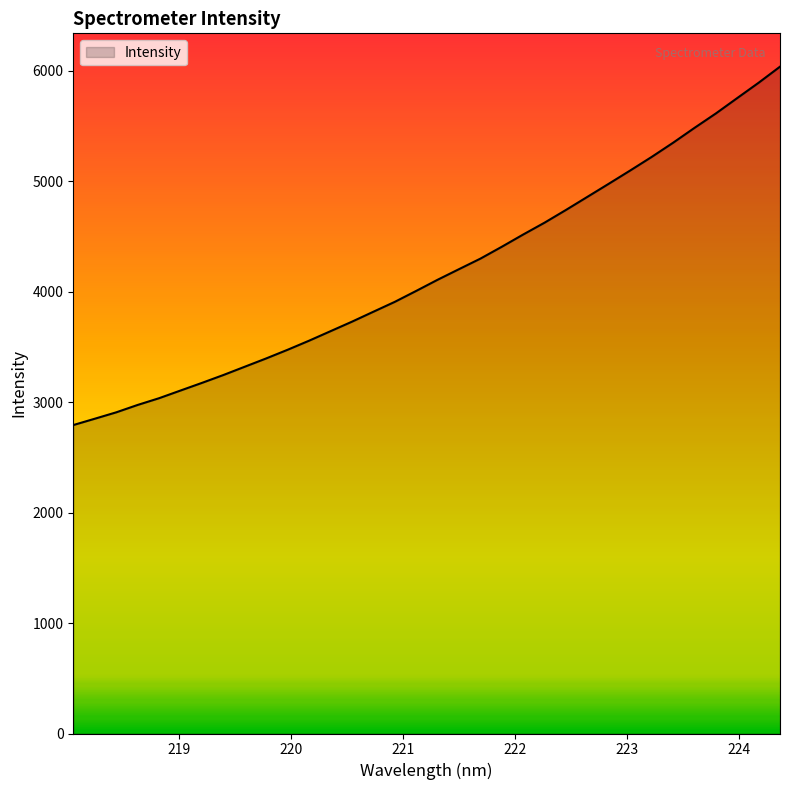

What is the greatest value displayed?

6037.2